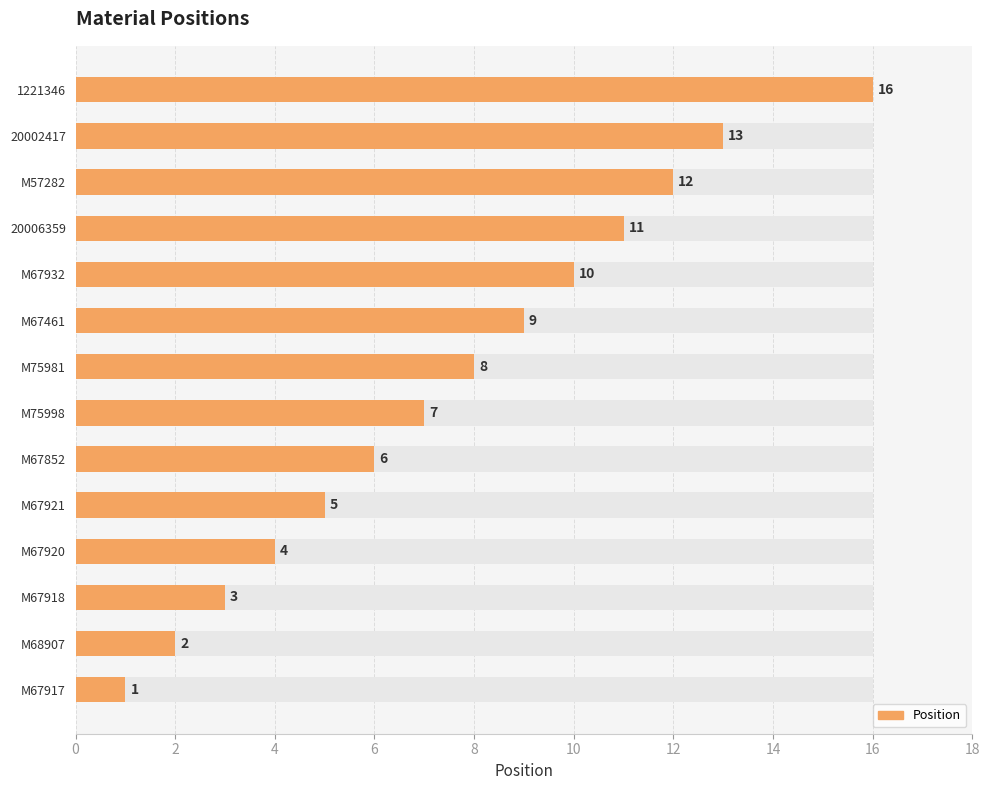

What is the average value?

8